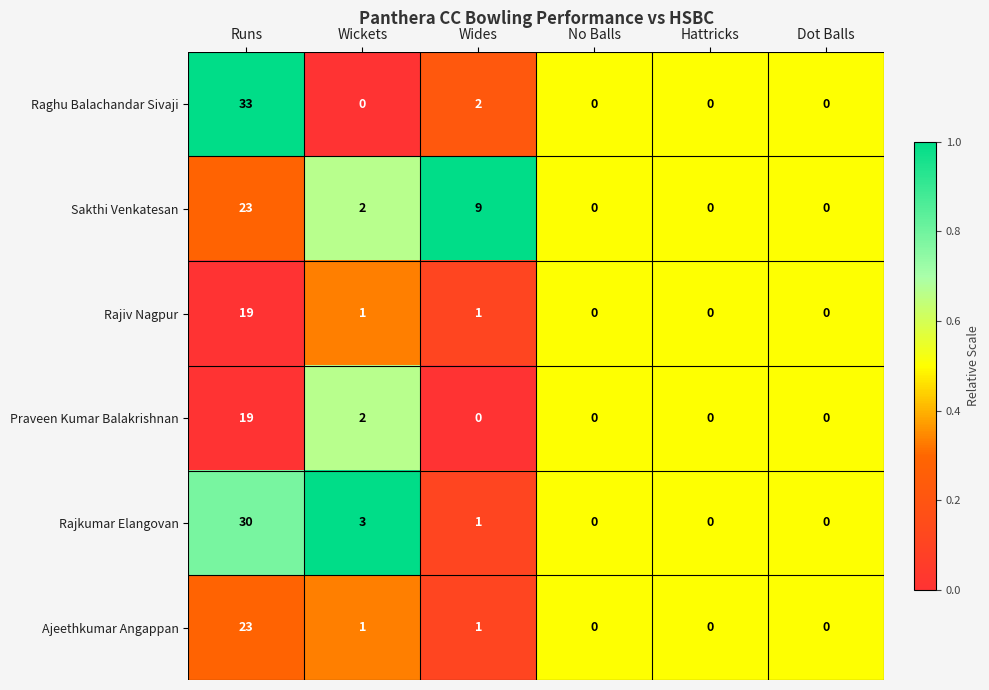

Between Runs and Wickets, which series saw the biggest shift?

Raghu Balachandar Sivaji